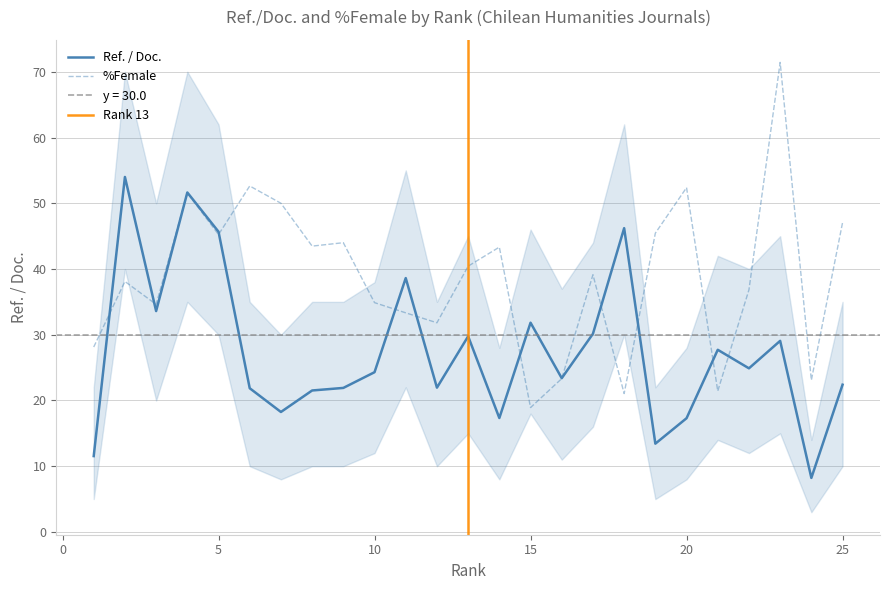

List the labels in order of Ref. / Doc. value, largest first.

2, 4, 18, 5, 11, 3, 15, 17, 13, 23, 21, 22, 10, 16, 25, 12, 9, 6, 8, 7, 14, 20, 19, 1, 24